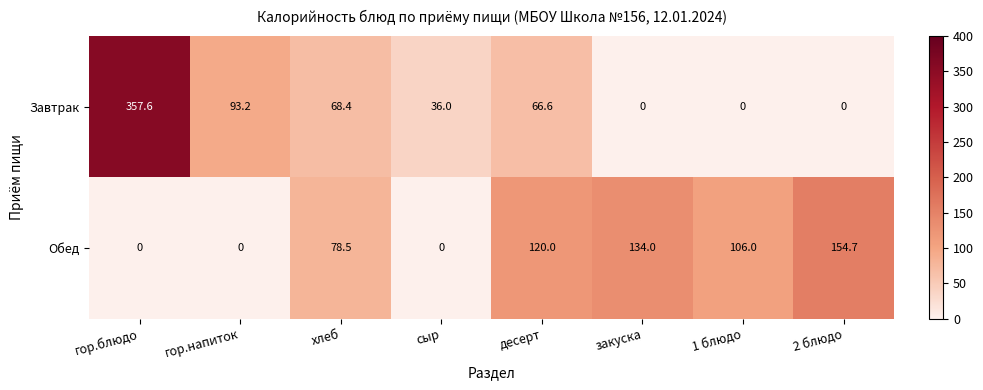

The Обед series shows 0.0 at гор.блюдо. True or false?

True